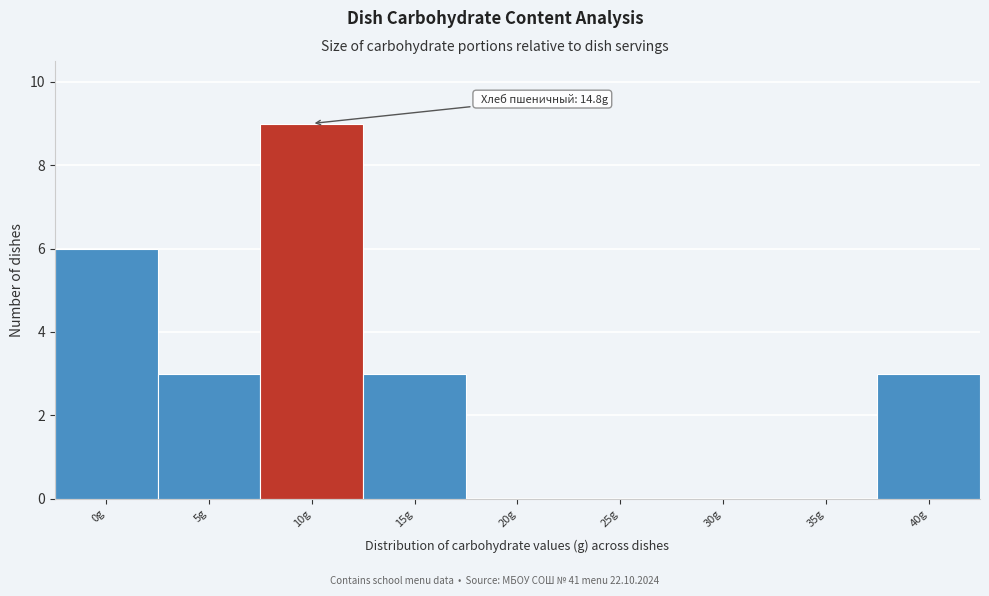

Reading left to right, transcribe all the data shown in this chart.

0g=6	5g=3	10g=9	15g=3	20g=0	25g=0	30g=0	35g=0	40g=3